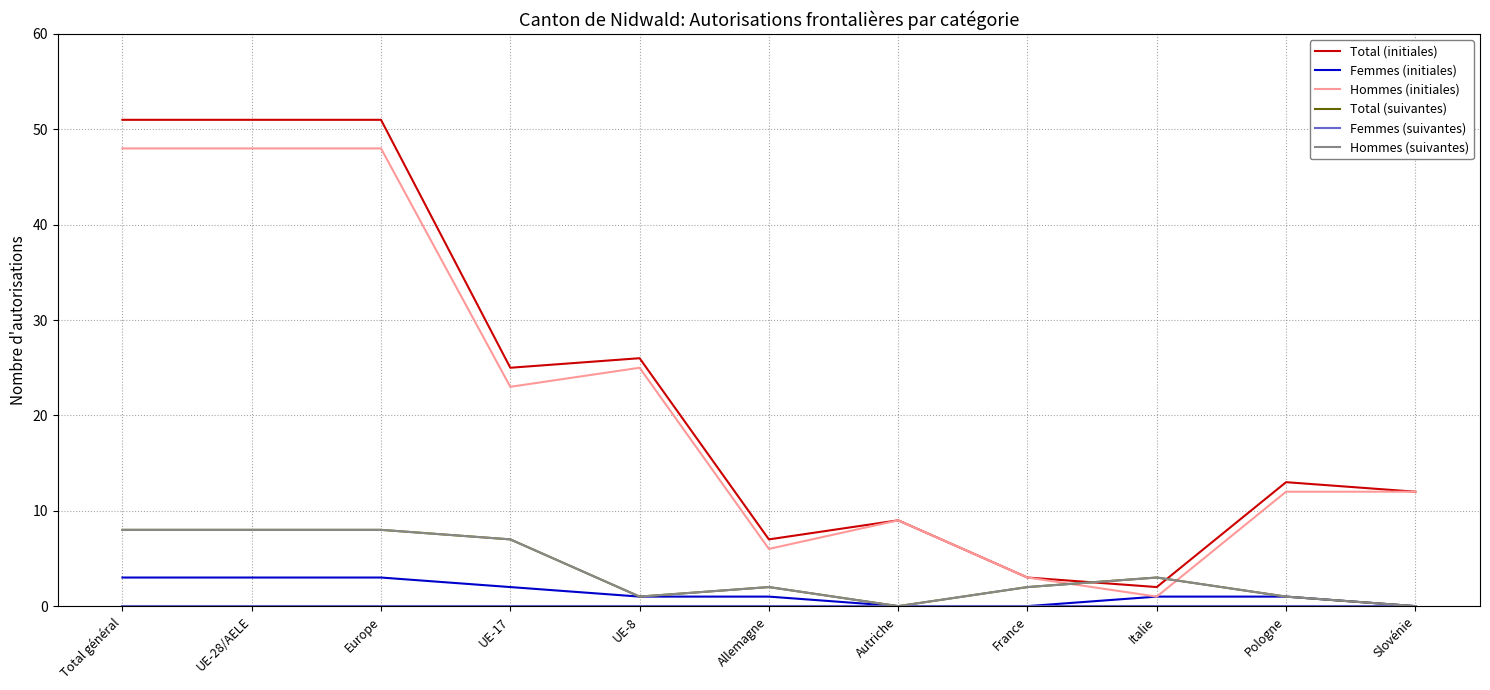

Does the chart display data point markers on the line(s)?

No